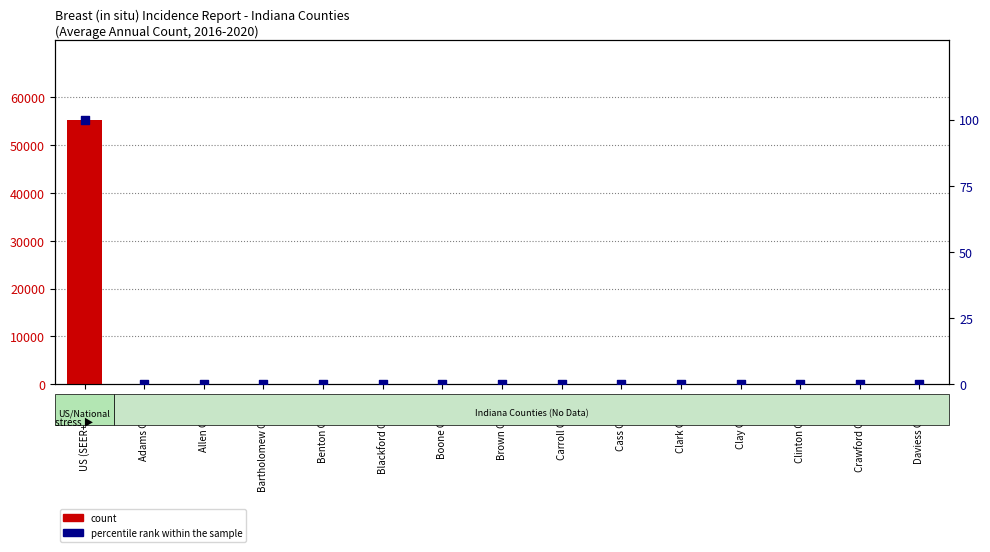

Which series has the widest spread of Y values?

count